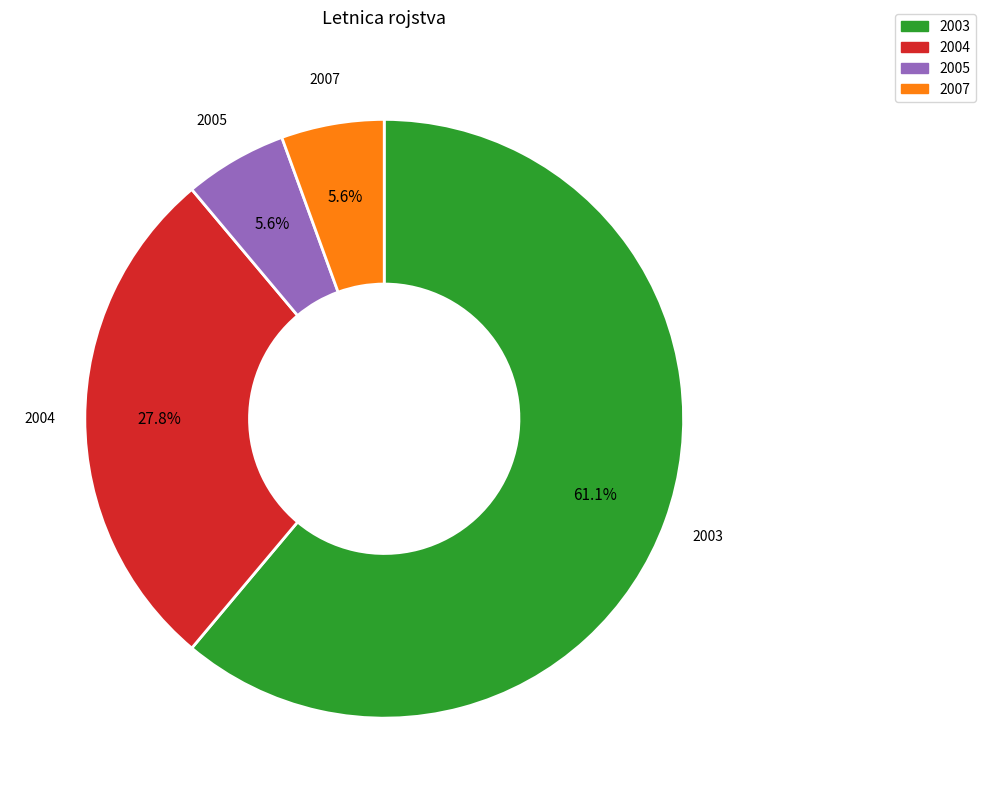

What is the largest slice in the pie chart?

2003